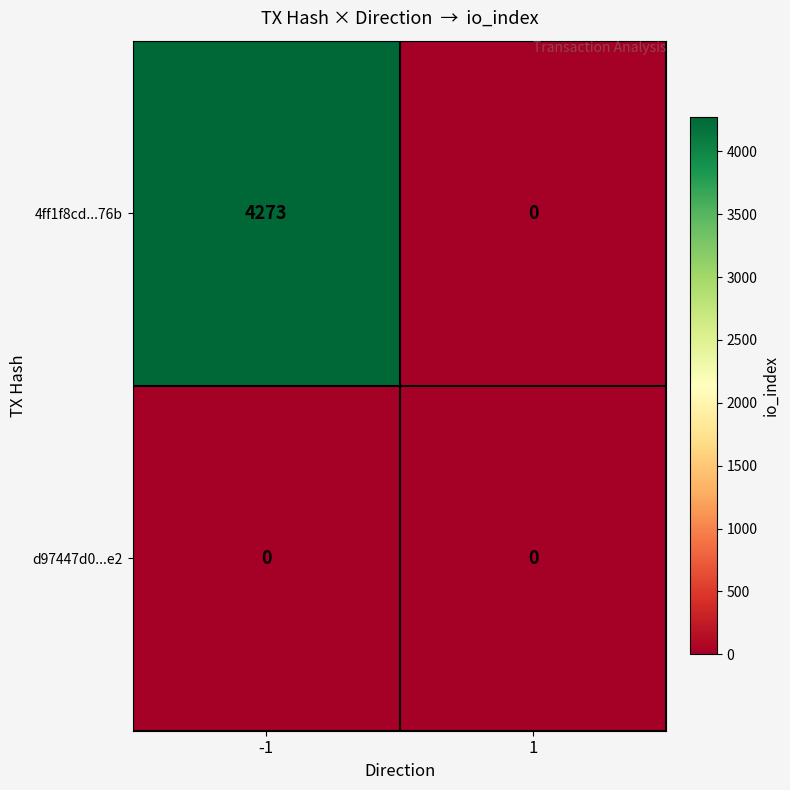

Reading left to right, extract all data points from this chart.

4ff1f8cd...76b: 4273	0
d97447d0...e2: 0	0